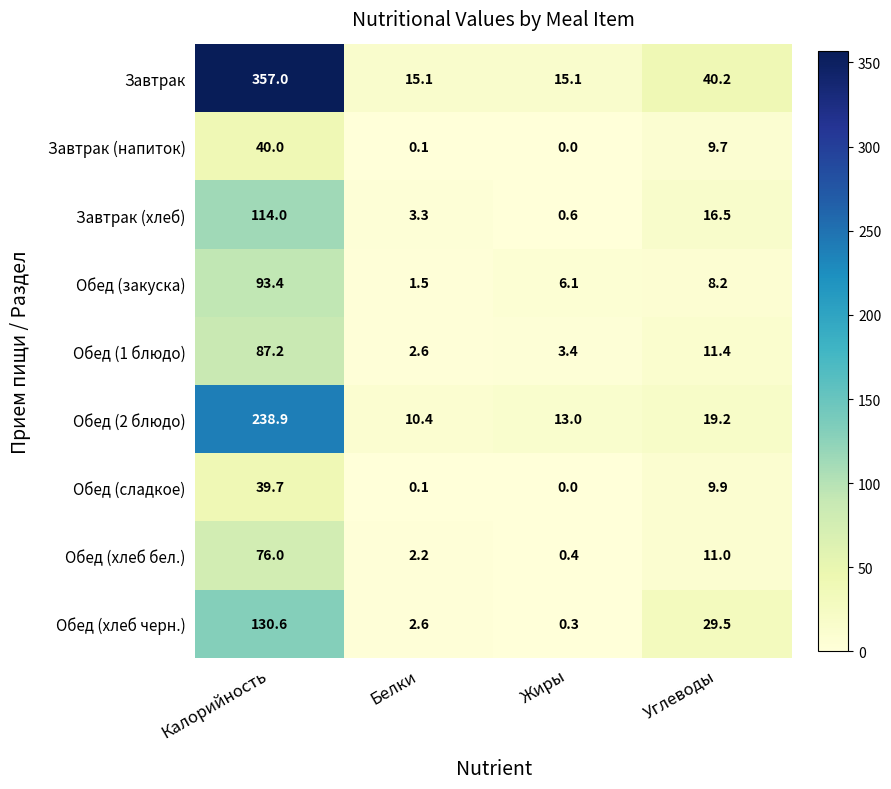

How many series are shown in this chart?

9